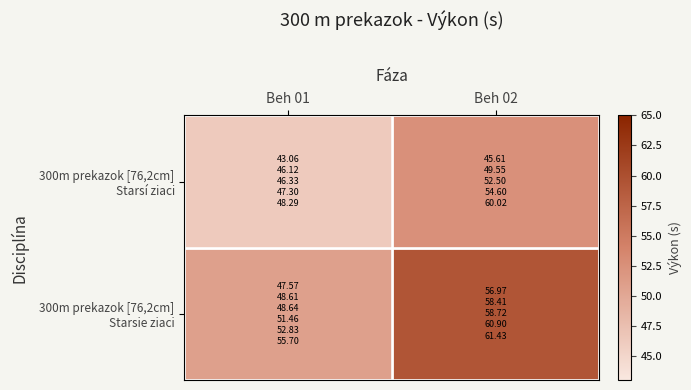

At how many categories does at least one series exceed 47?

2